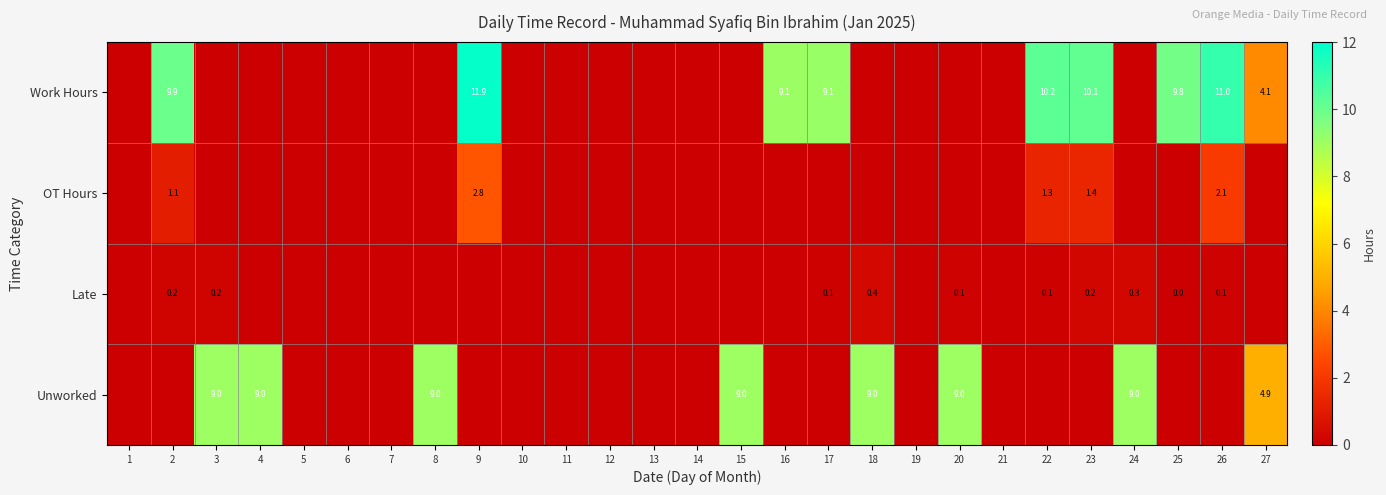

The Late series shows 0.4 at 18. True or false?

True